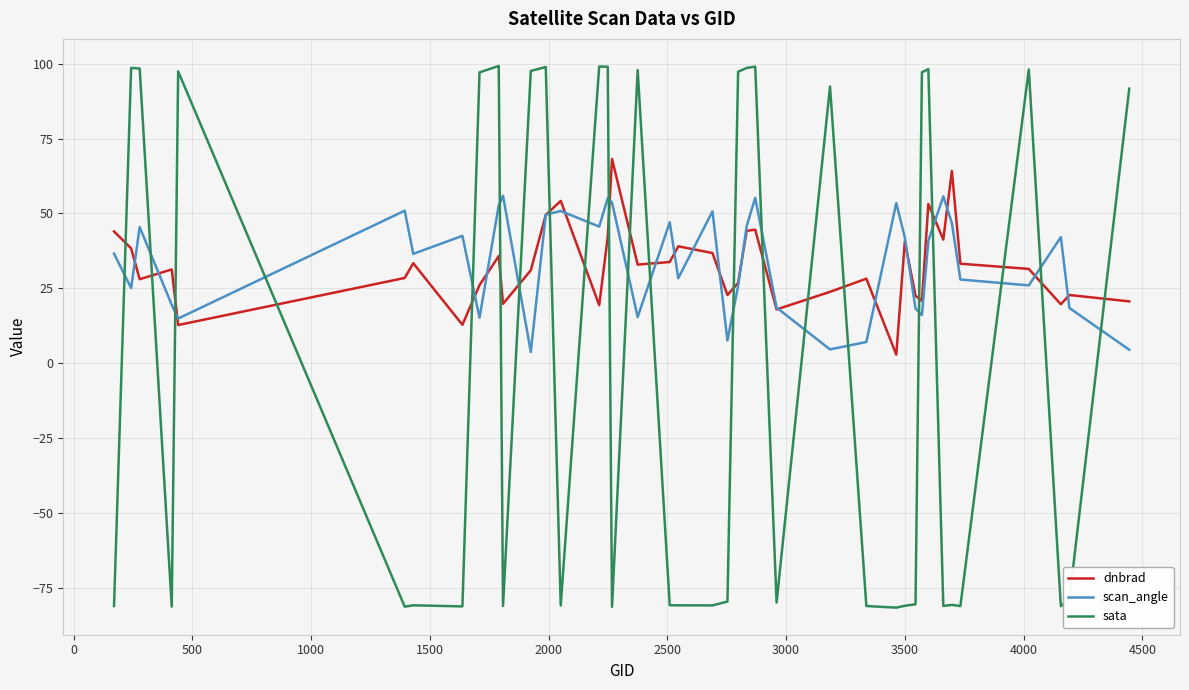

Which series has the widest spread of values?

sata